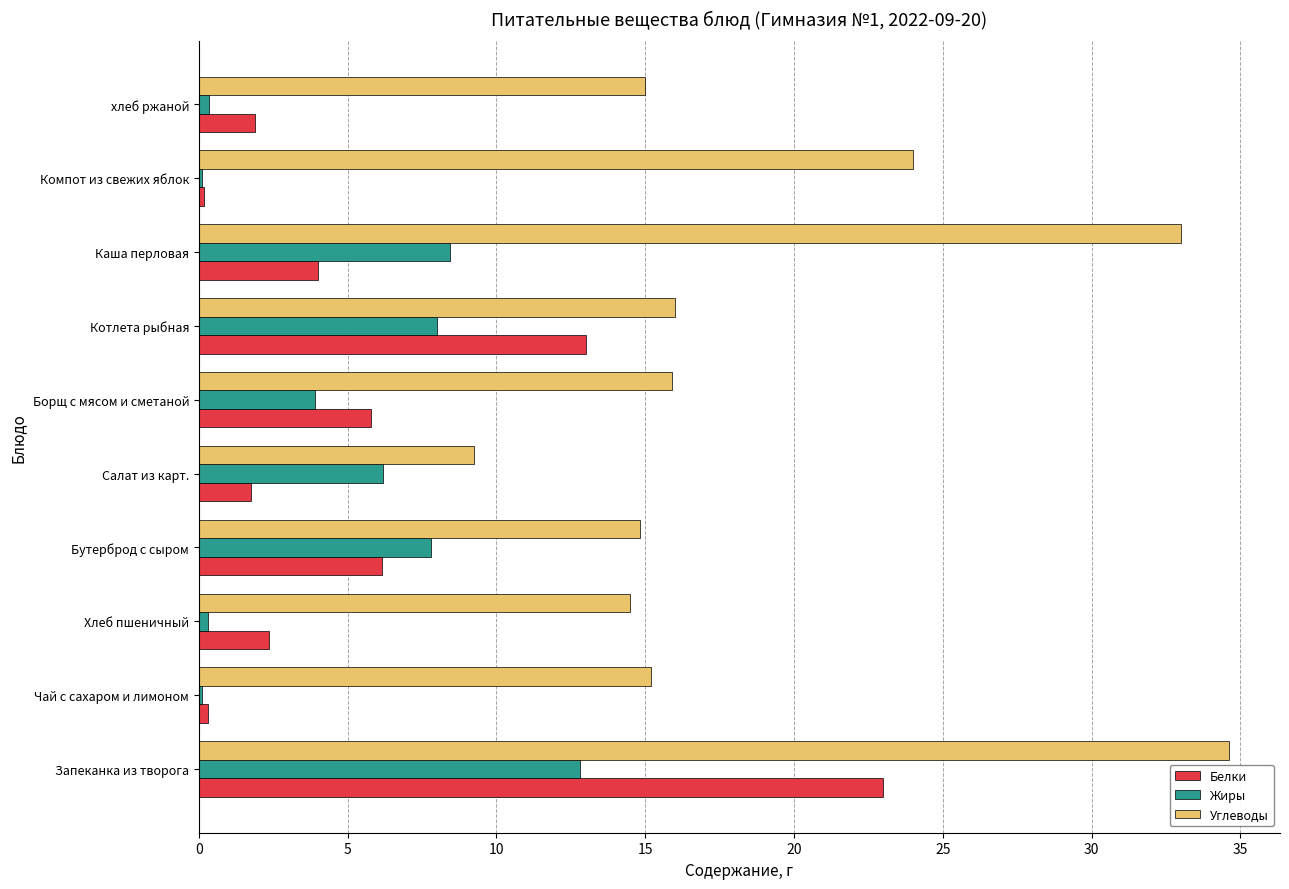

Which series has the largest total across all categories?

Углеводы